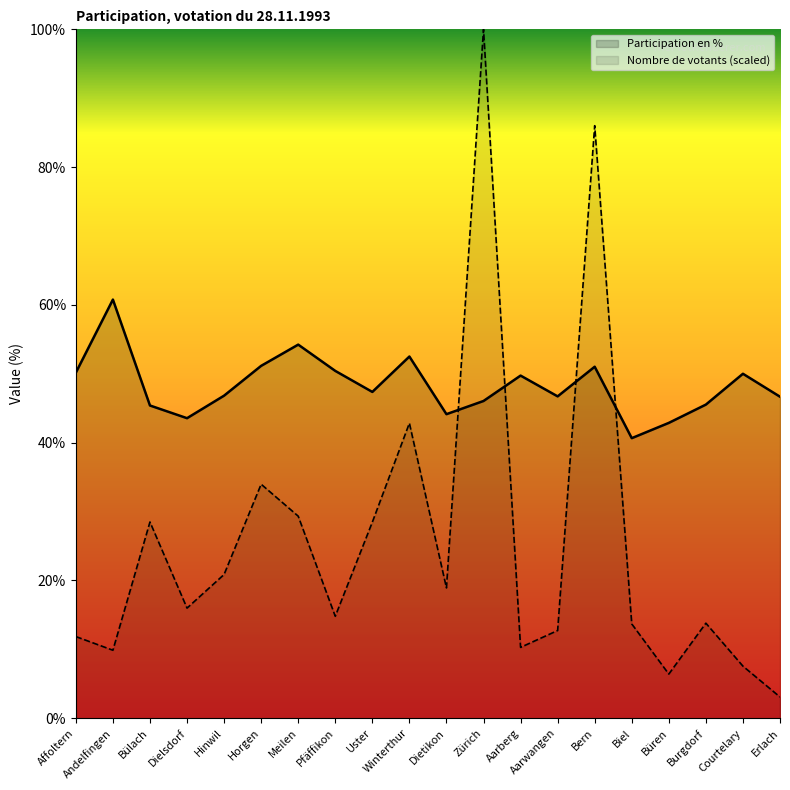

Between Pfäffikon and Andelfingen, which is larger?

Andelfingen